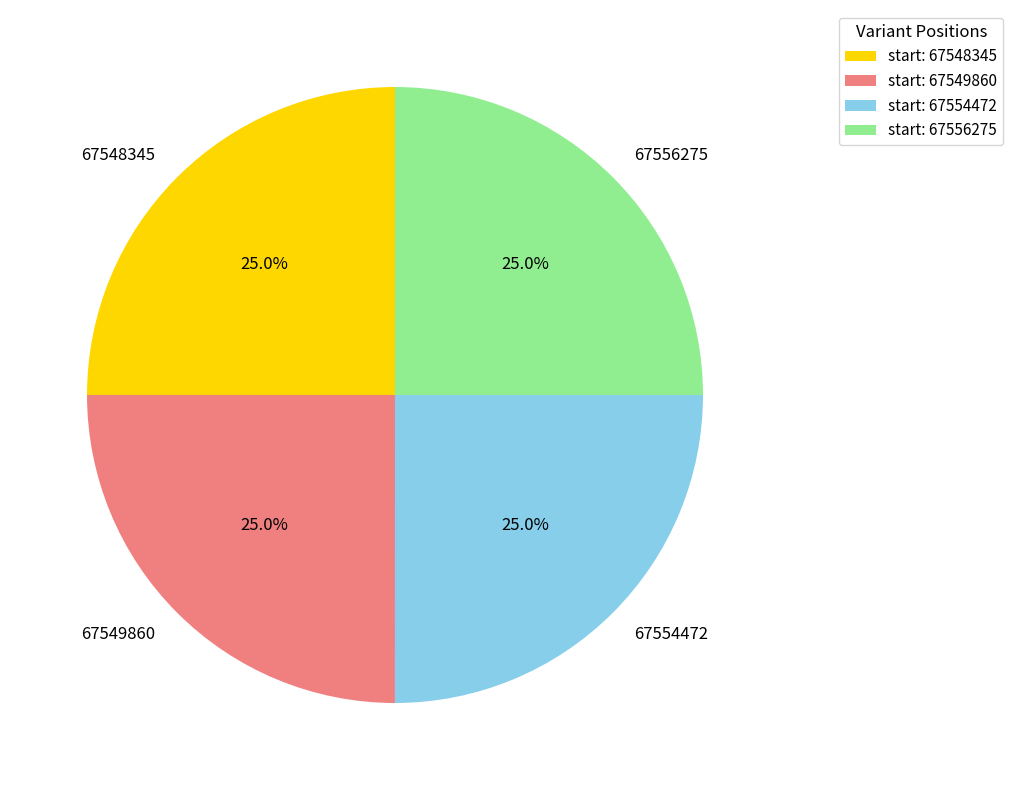

What percentage is the 67548345 slice, to the nearest percent?

25%